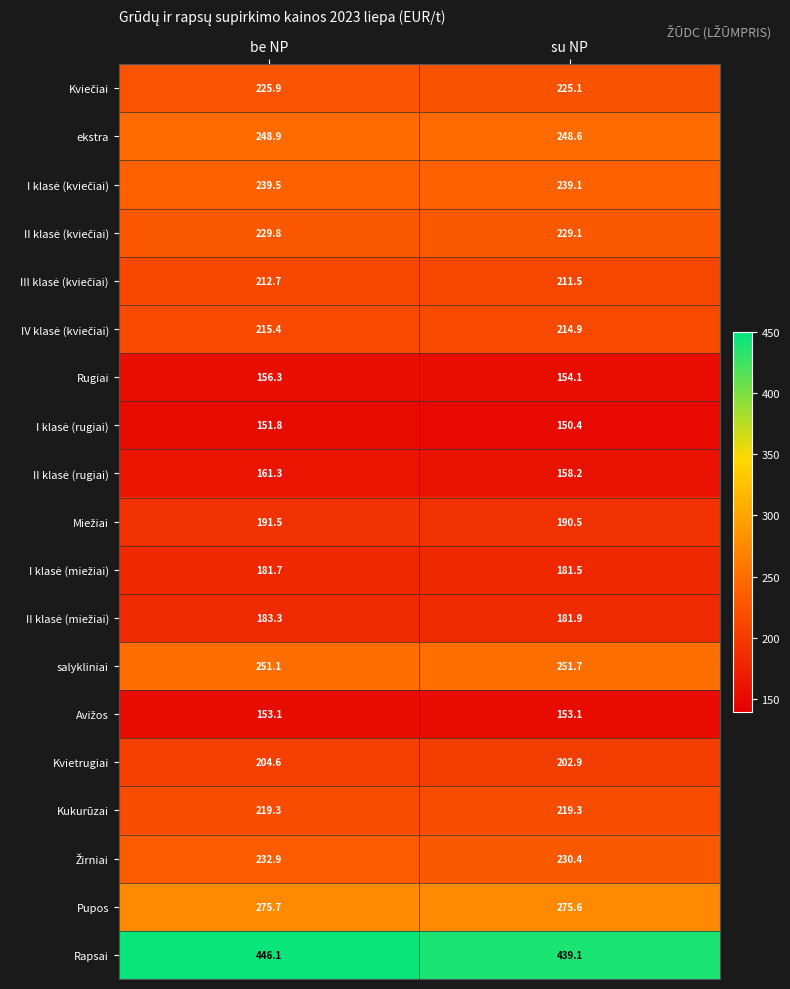

Is it true that Rugiai equals 76.0 at be NP?

False